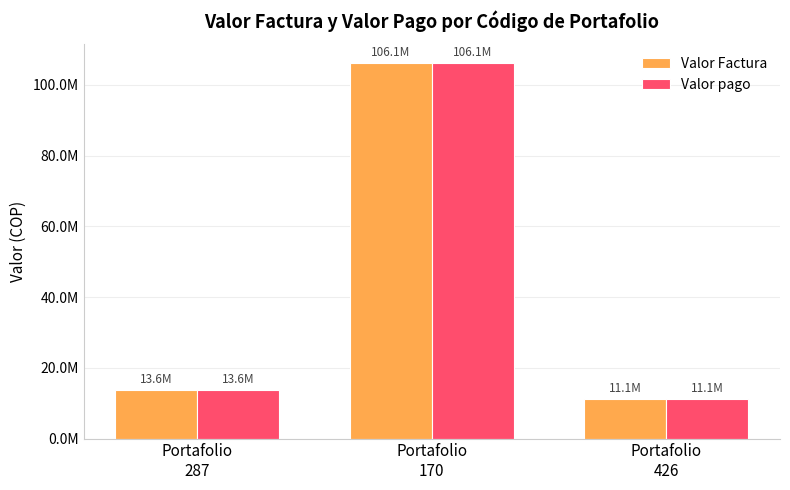

Are the bars grouped side by side (vs. stacked)?

Yes